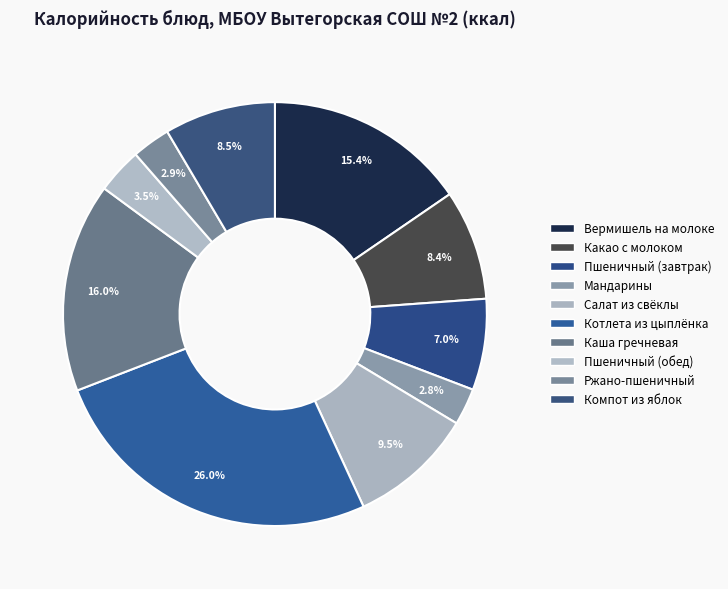

To the nearest percent, what is the combined percentage of Салат из свёклы and Мандарины?

12%